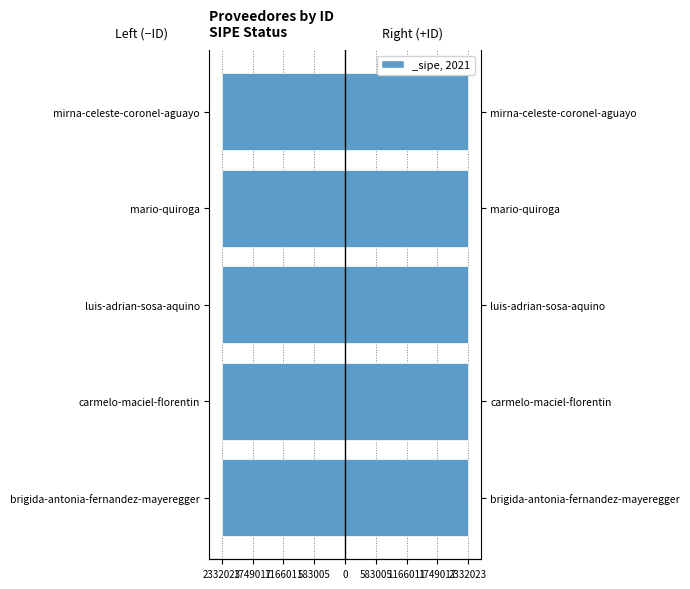

Where is ID (left) nearest to the value -2332021?

brigida-antonia-fernandez-mayeregger